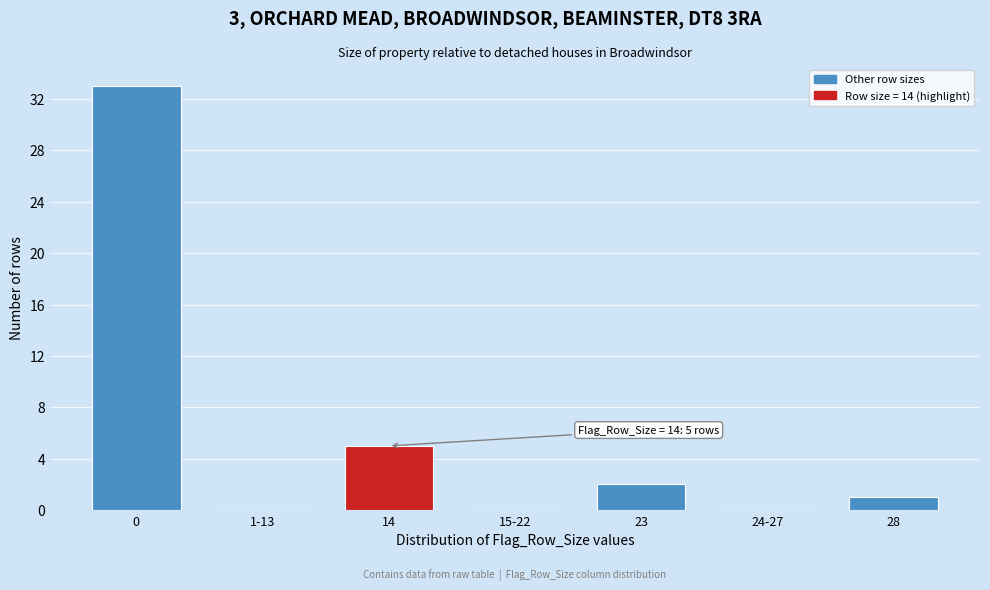

Reading right to left, what are all the values shown in this chart?

28=1	24-27=0	23=2	15-22=0	14=5	1-13=0	0=33